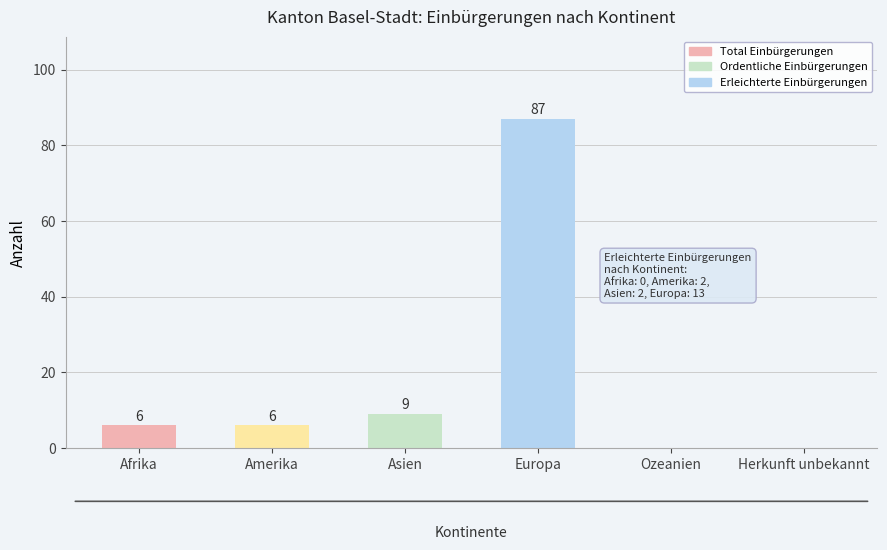

What is the change in value from Europa to Ozeanien?

-87